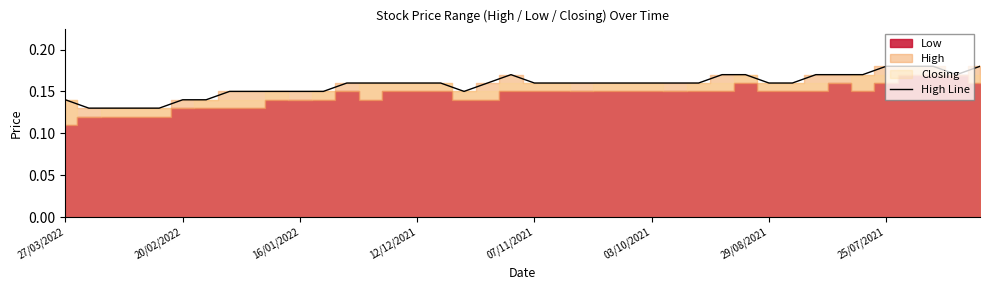

How many points are higher than both their immediate neighbors (excluding endpoints)?

1